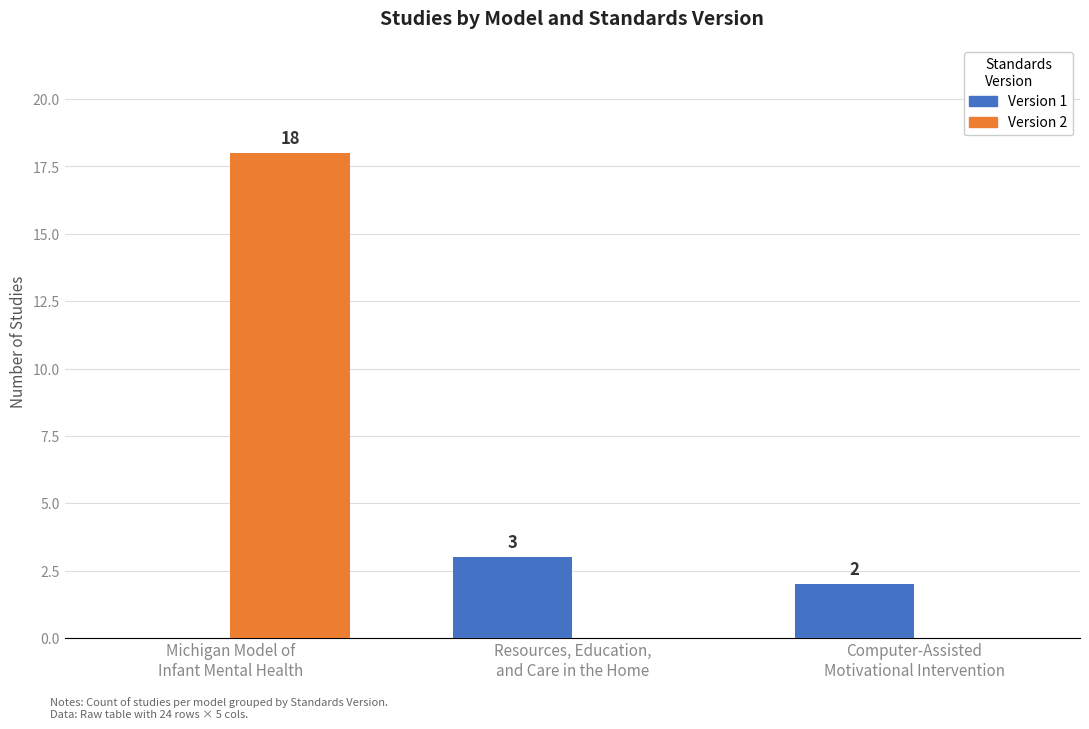

What is the highest value of the Version 2 series?

18